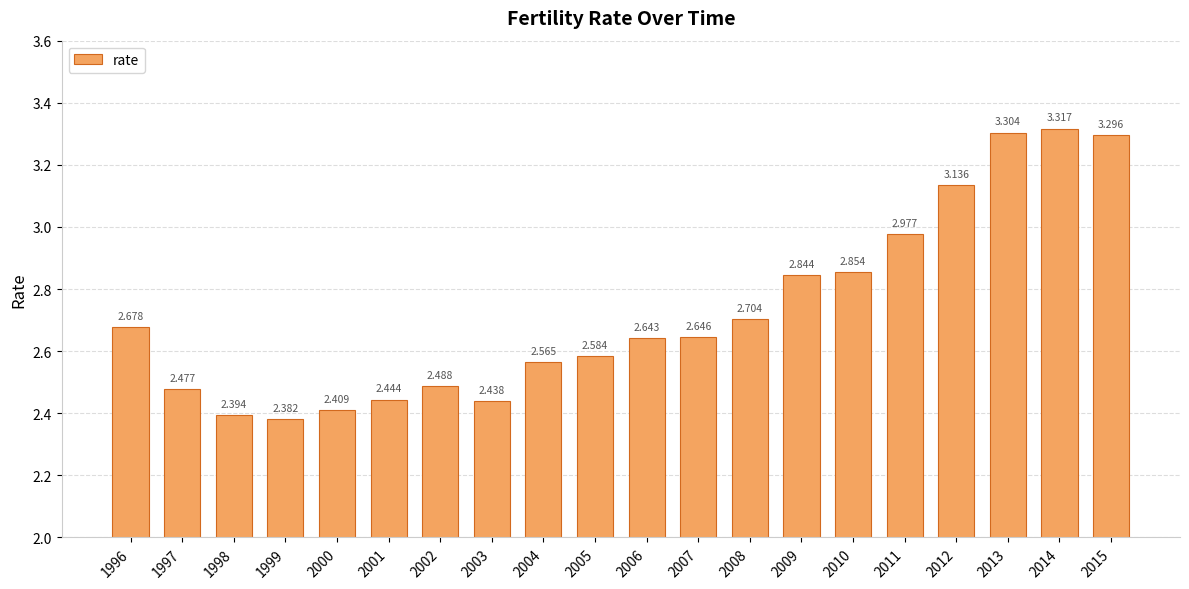

What is the sum of the values at 2010 and 1996?

5.5